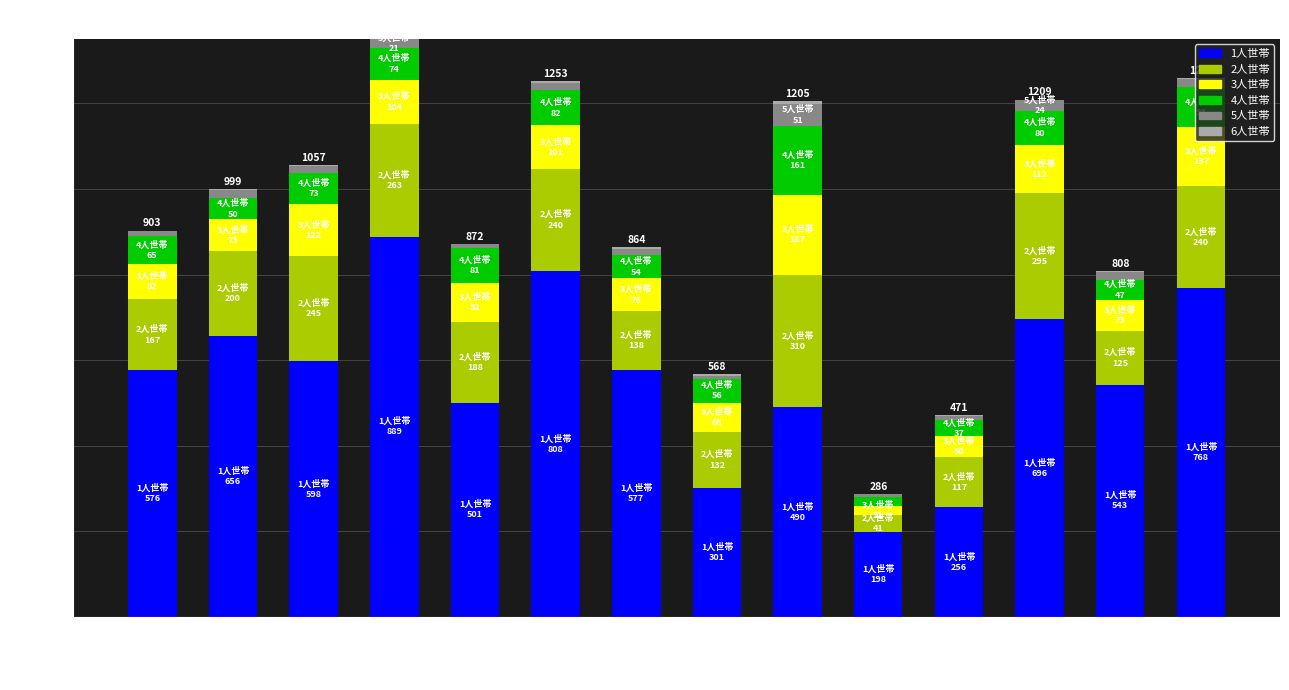

True or false: 1人世帯 has a value of 882 at 西観音町.

False